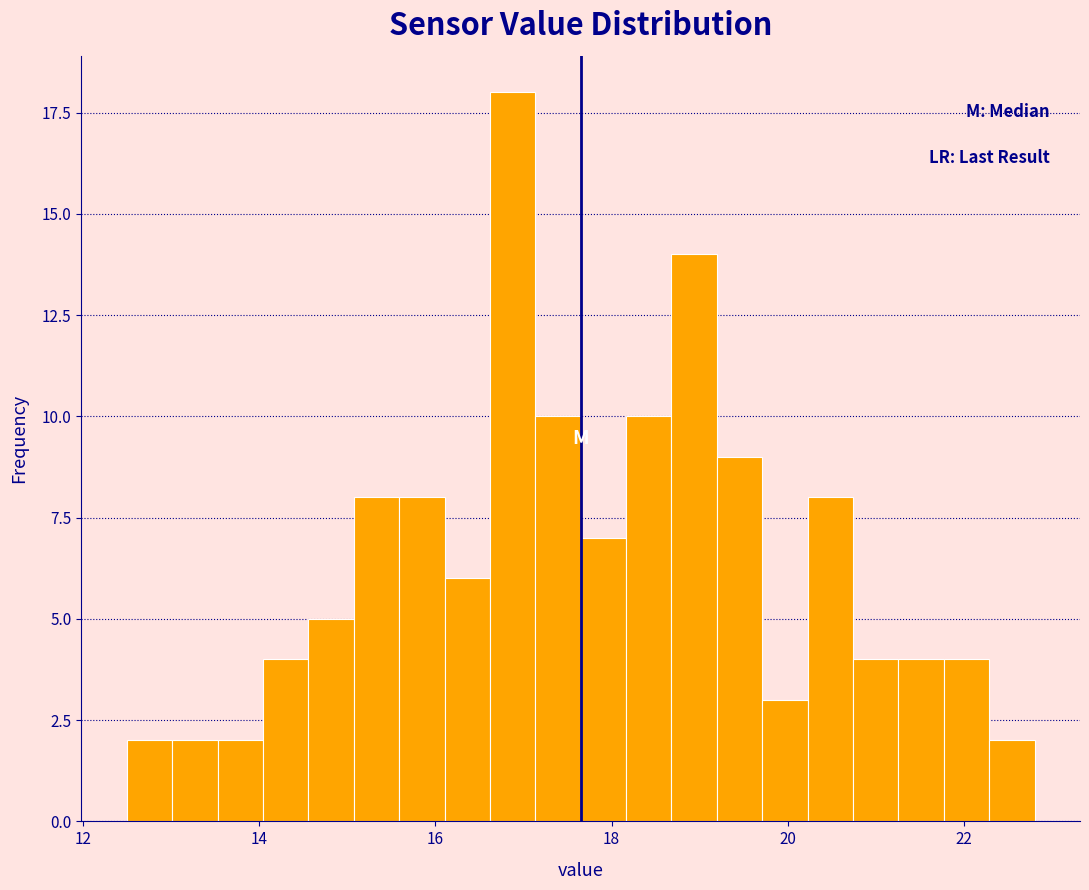

Read against the x-axis, roughly where is the centre of the tallest bar?

16.8